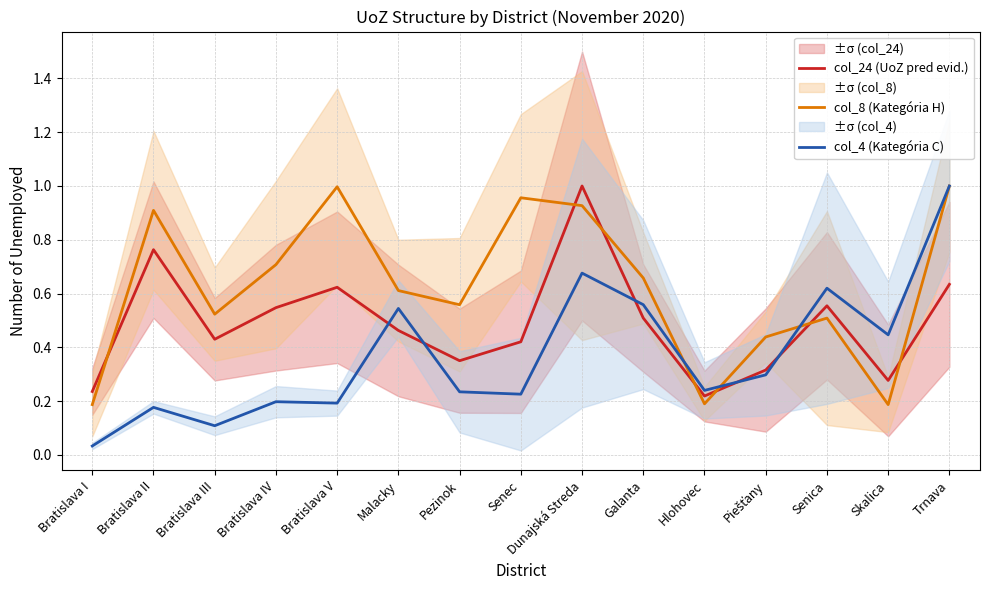

How many data points does each series have?

15